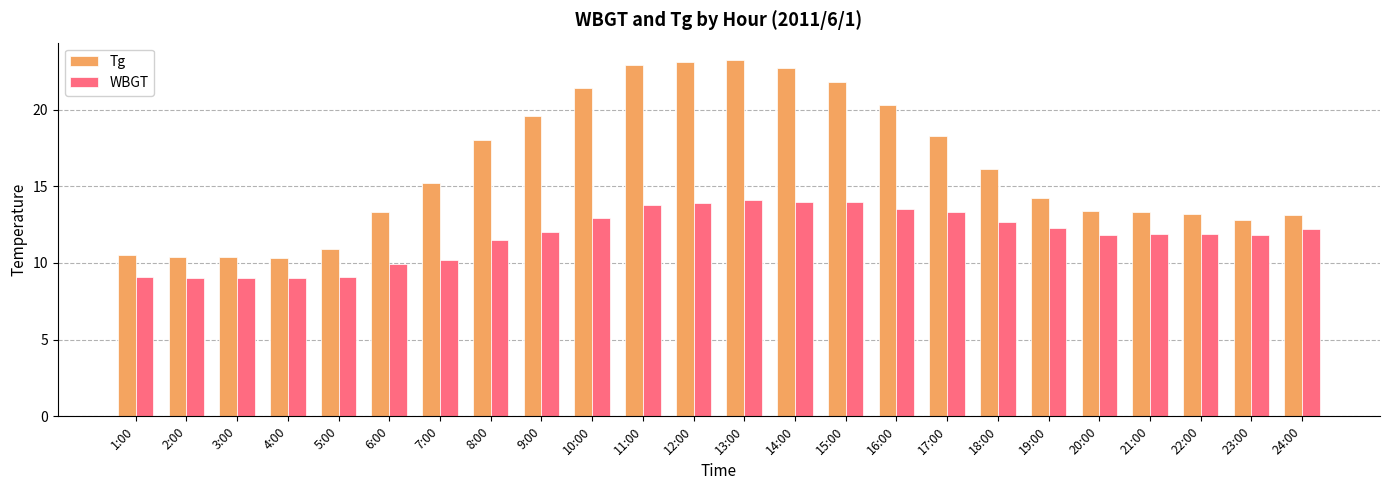

How many categories are shown in the chart?

24